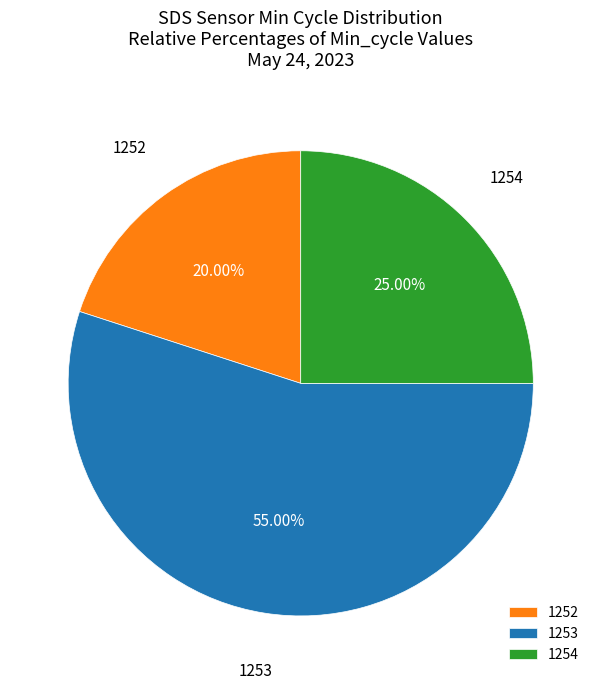

Rank the categories by value from highest to lowest.

1253, 1254, 1252